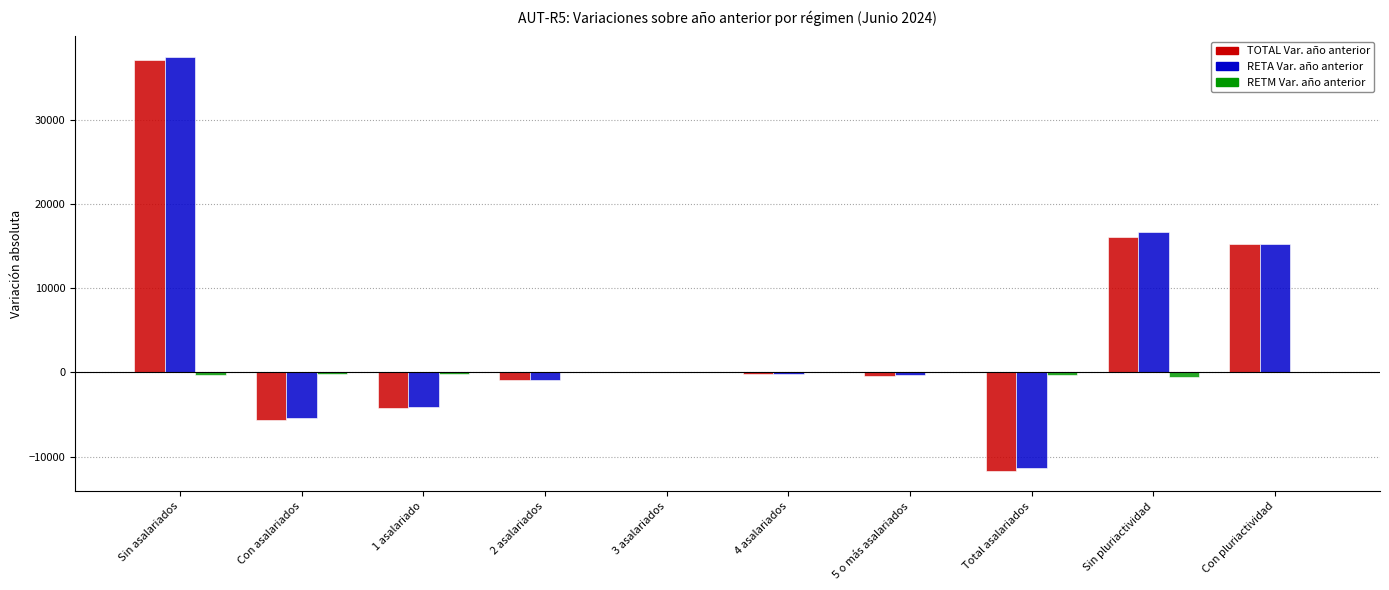

What is the sum of all RETM Var. año anterior values?

-1640